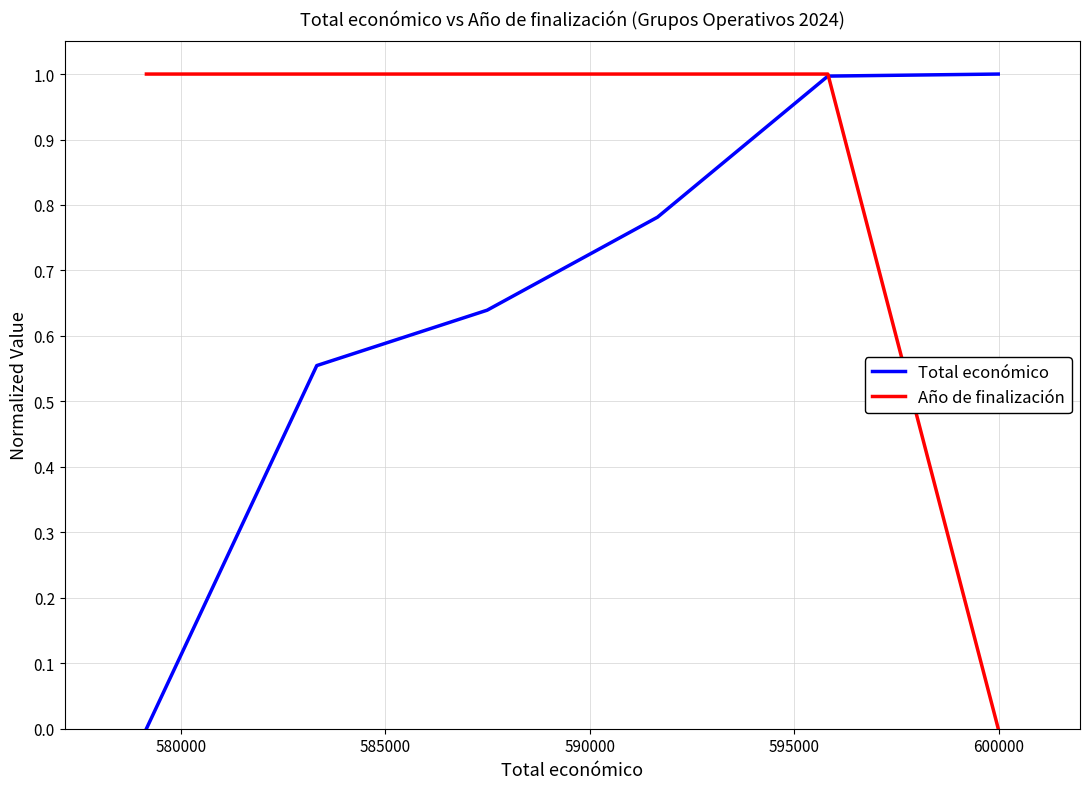

At how many categories does at least one series exceed 0?

6